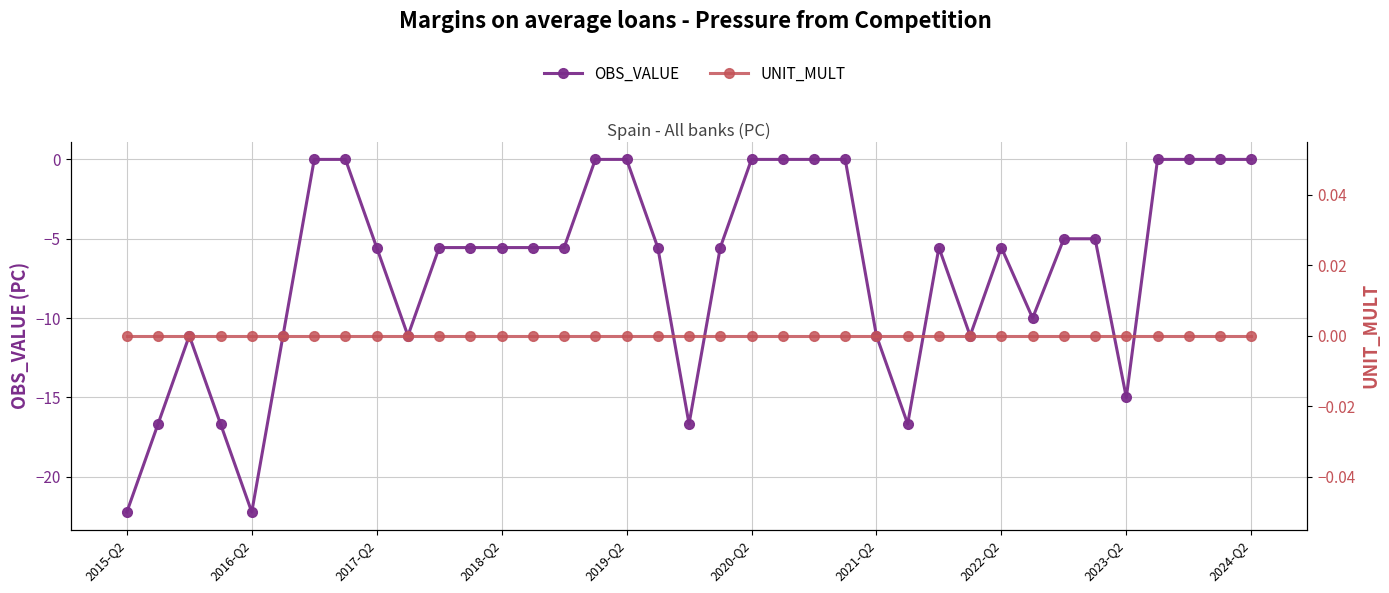

True or false: UNIT_MULT and OBS_VALUE cross at least once.

False